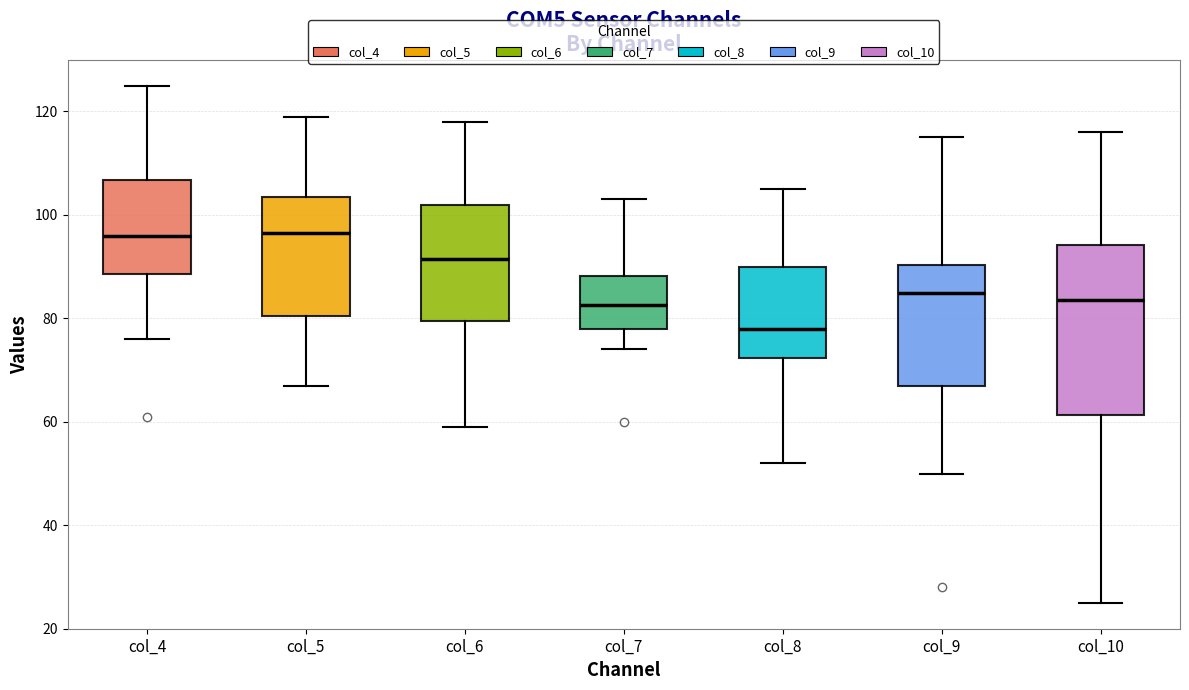

Where is the lower edge of the box for col_9 on the y-axis? The values are not printed on the chart, so give them approximately, as read against the axis.

68